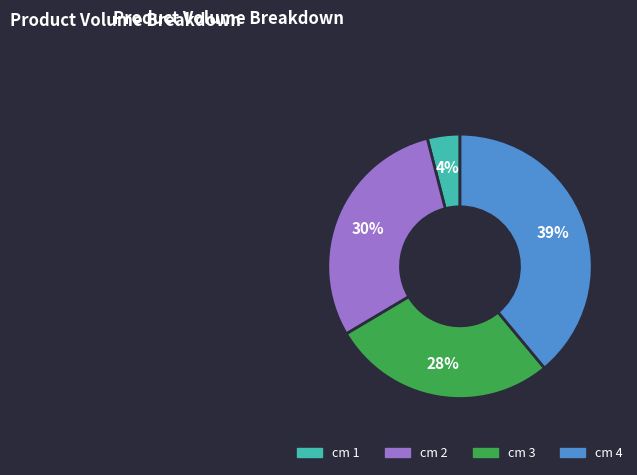

To the nearest percent, what is the average slice percentage?

25%